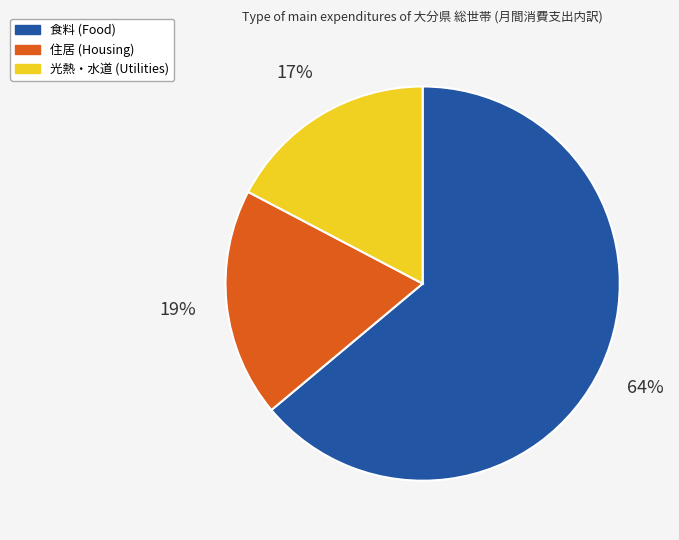

Rank the categories by value from lowest to highest.

光熱・水道, 住居, 食料